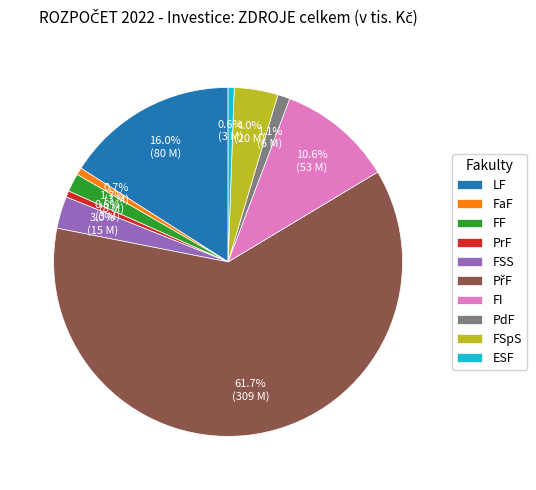

What percentage is the FF slice, to the nearest percent?

2%